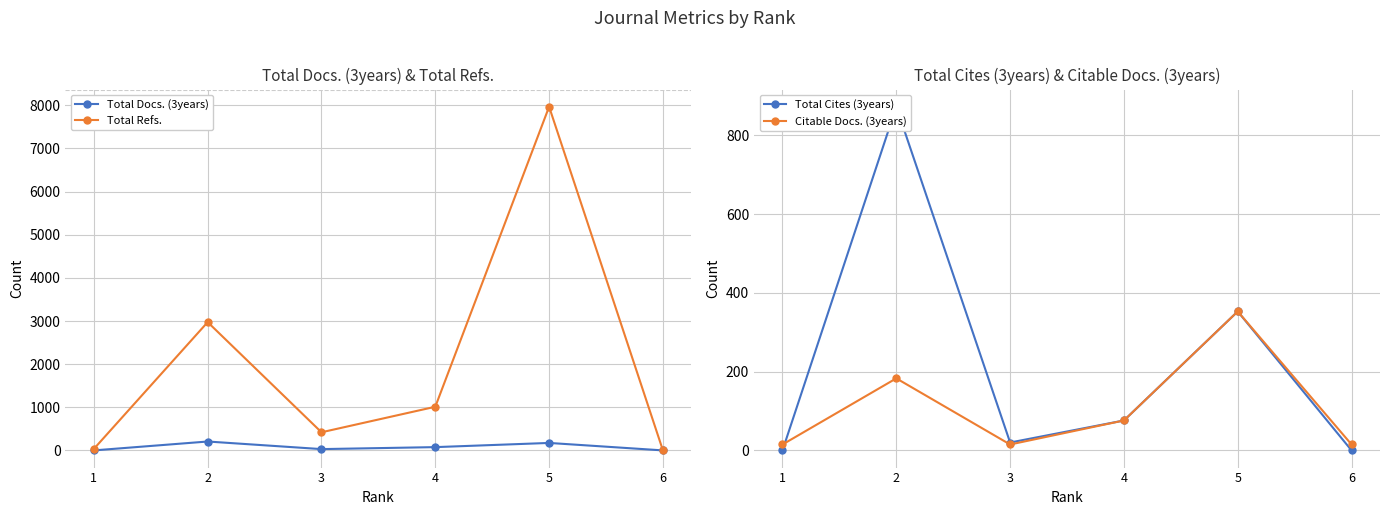

List the labels in order of Total Docs. (3years) value, largest first.

2, 5, 4, 3, 1, 6